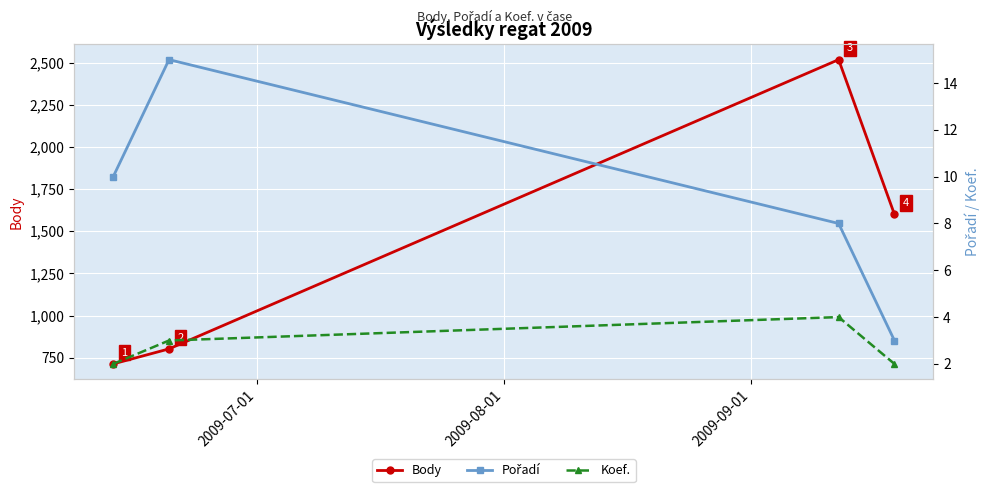

True or false: Koef. and Pořadí cross at least once.

False